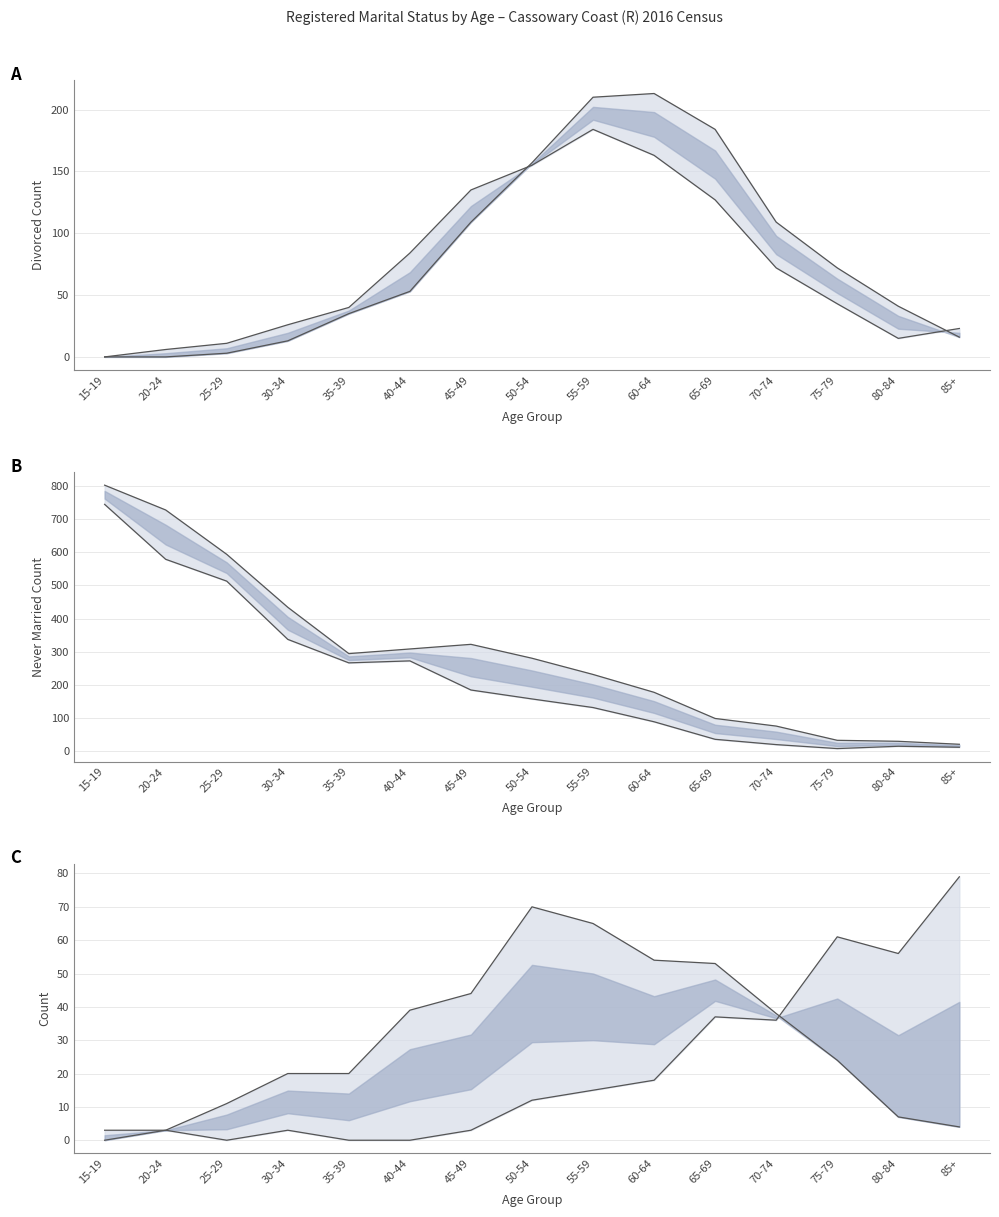

How many lines are shown in the chart?

6